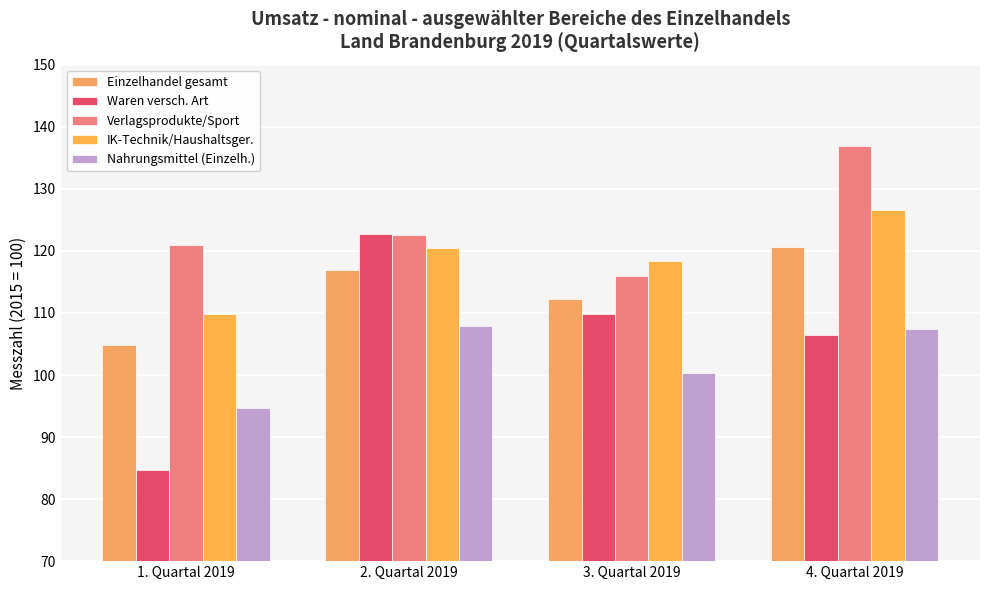

What is the difference between the maximum and minimum values in the Einzelhandel gesamt series?

15.8